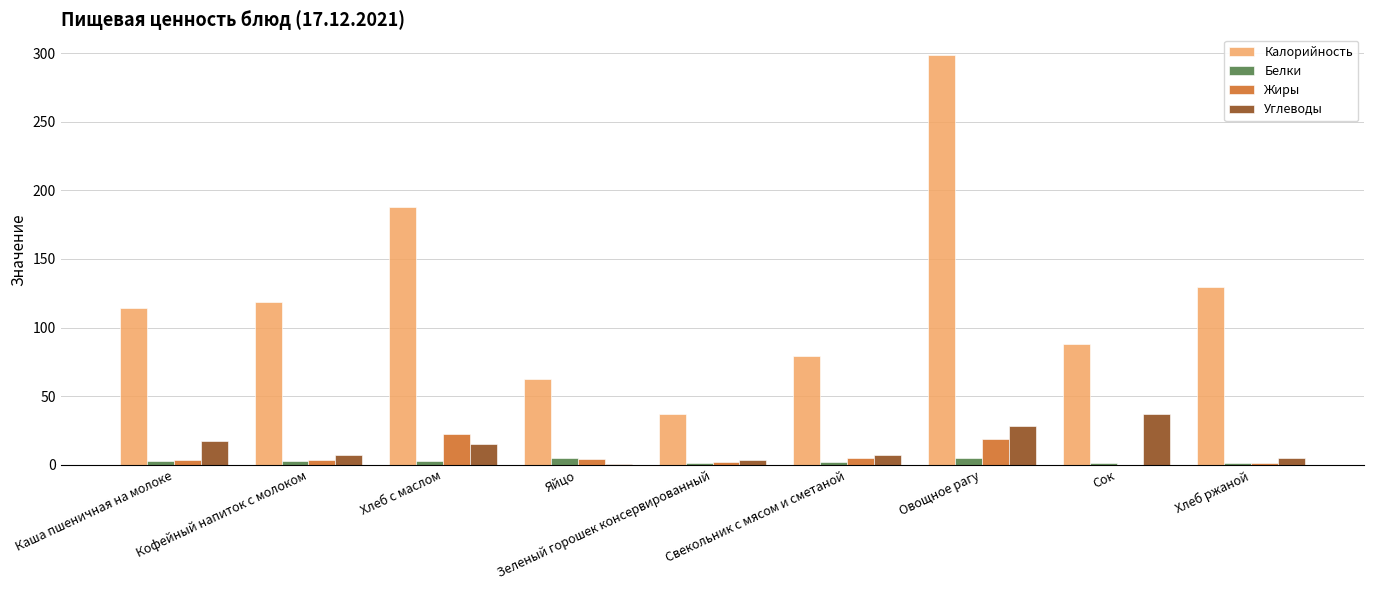

At which category is the sum across all series the highest?

Овощное рагу